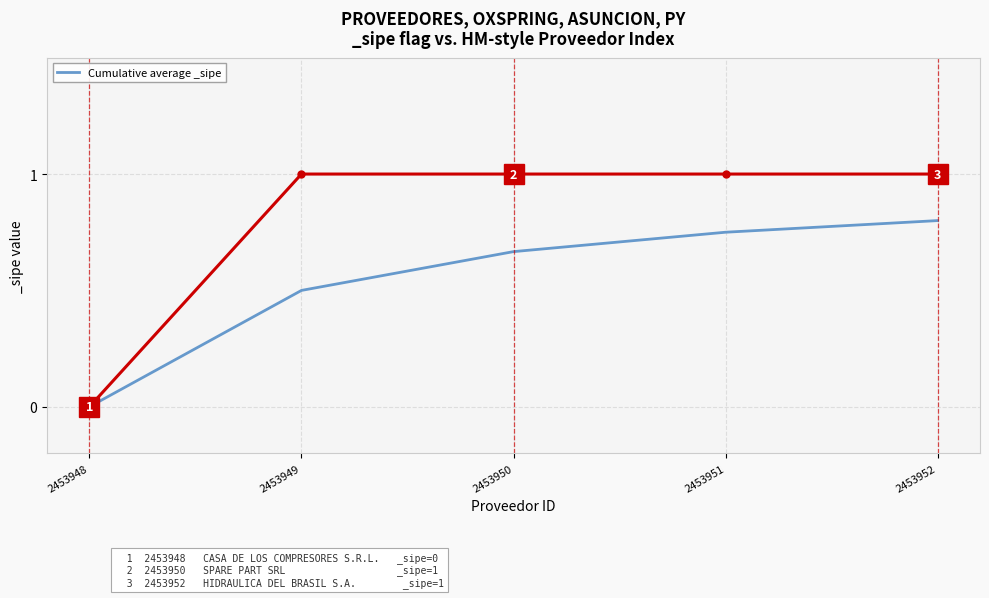

How many series are shown in this chart?

1